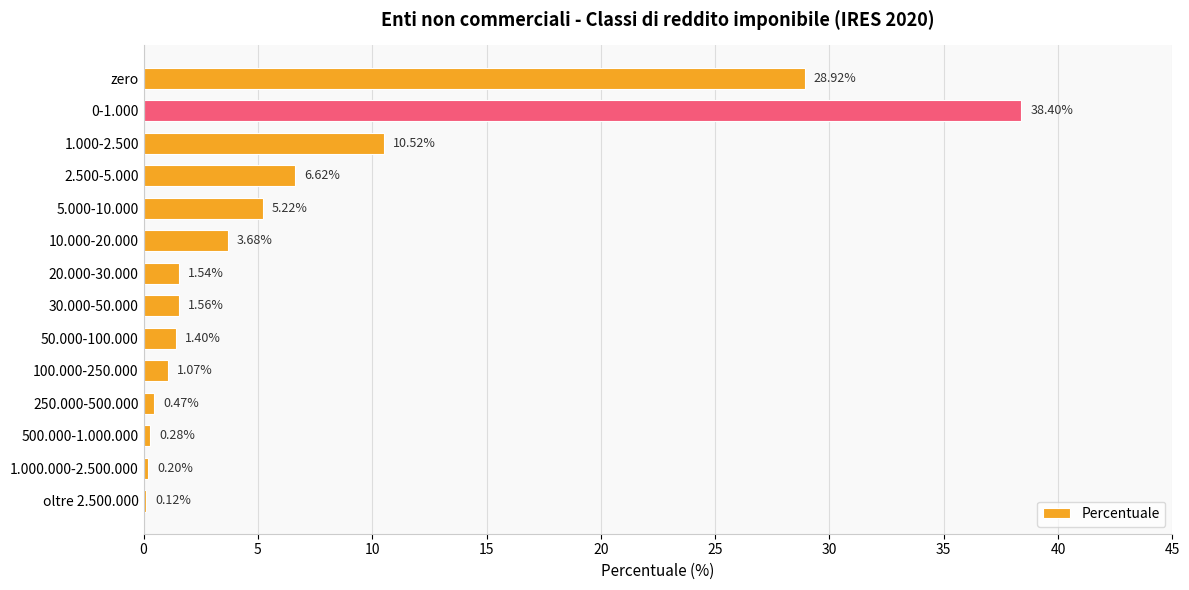

What is the sum of all values?

100.0